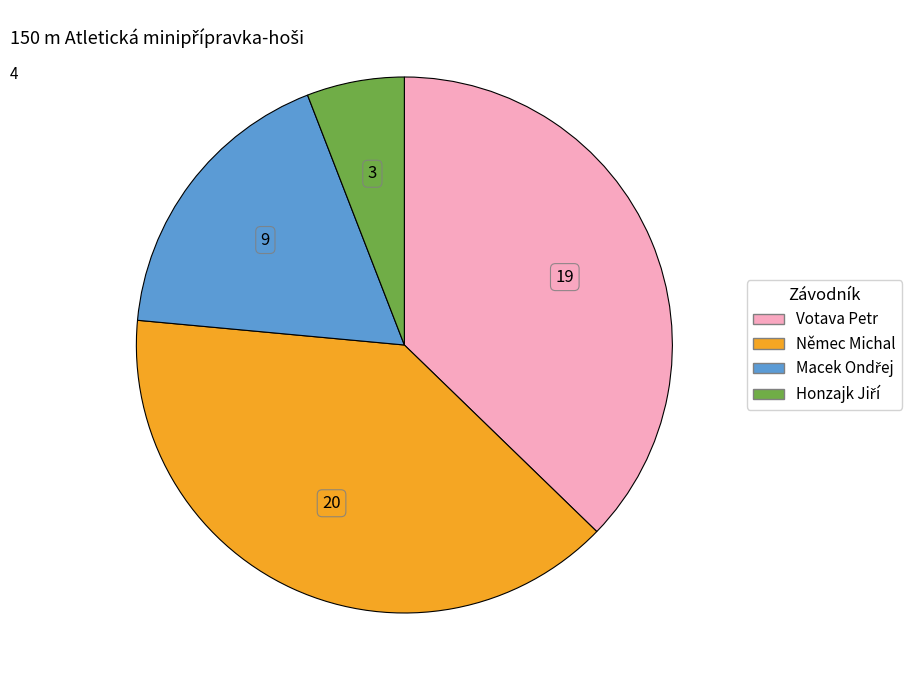

Combined, do Votava Petr and Němec Michal account for over 50%?

Yes